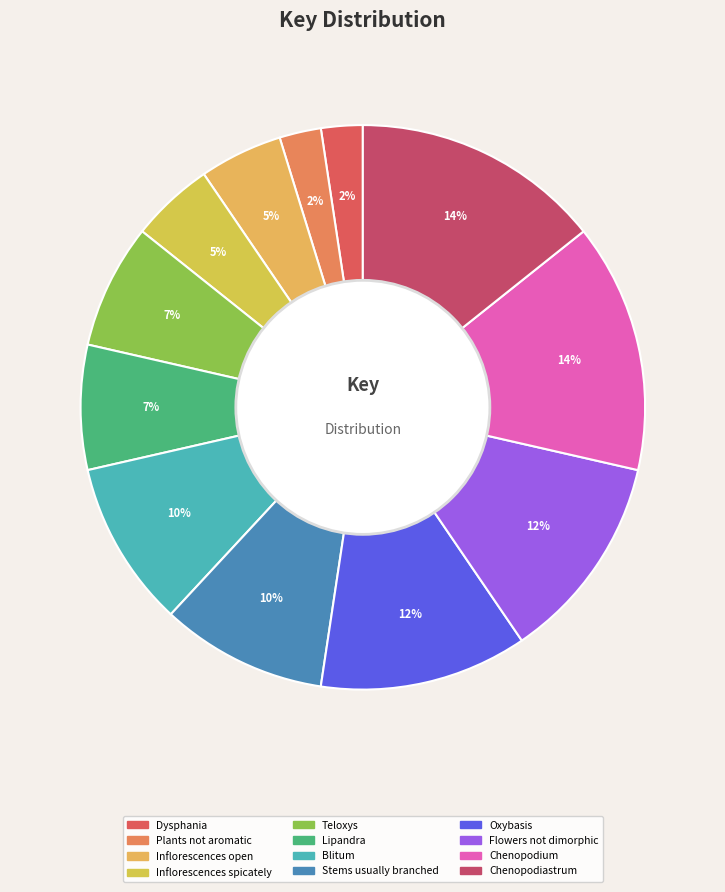

What portion of the pie excludes Chenopodium?

85.7%